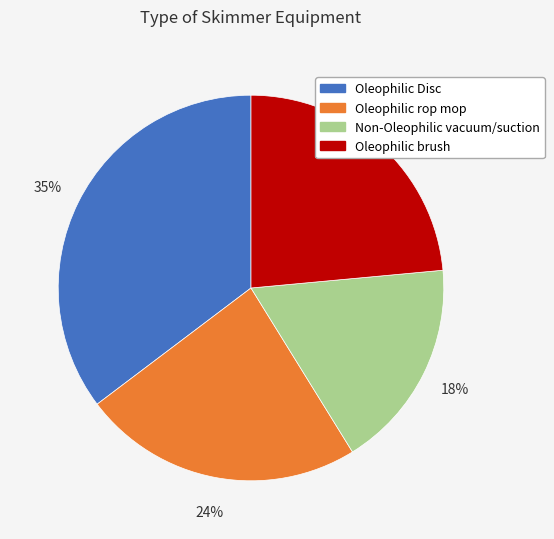

The Oleophilic Disc slice represents 35% of the pie. True or false?

True